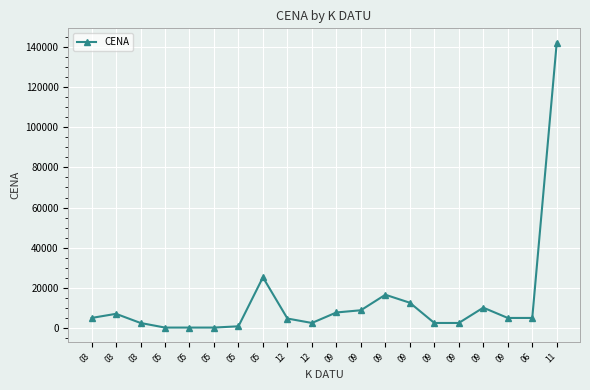

At which category does the data reach its first local valley?

12